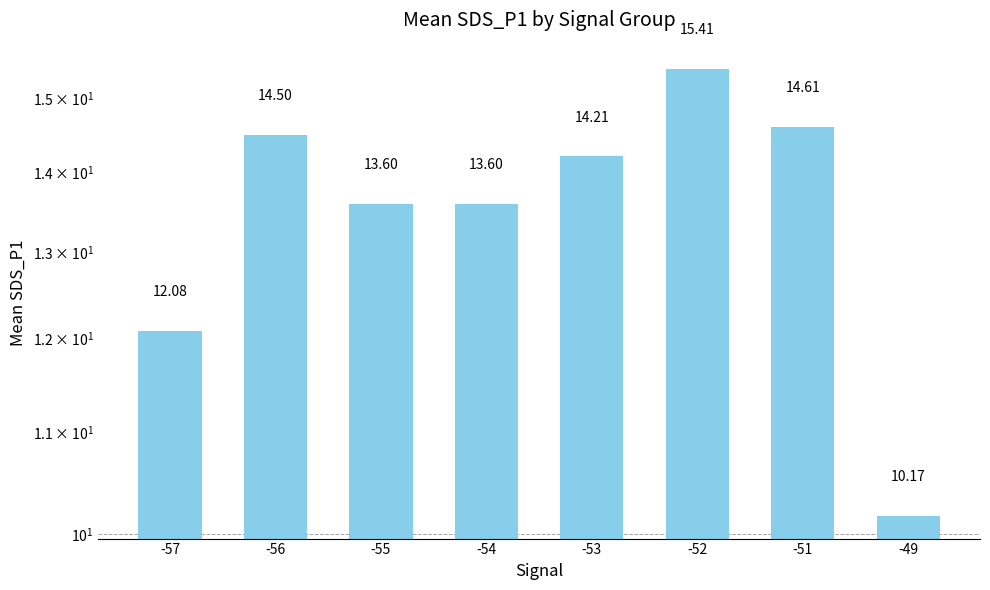

What is the change in value from -56 to -51?

+0.1